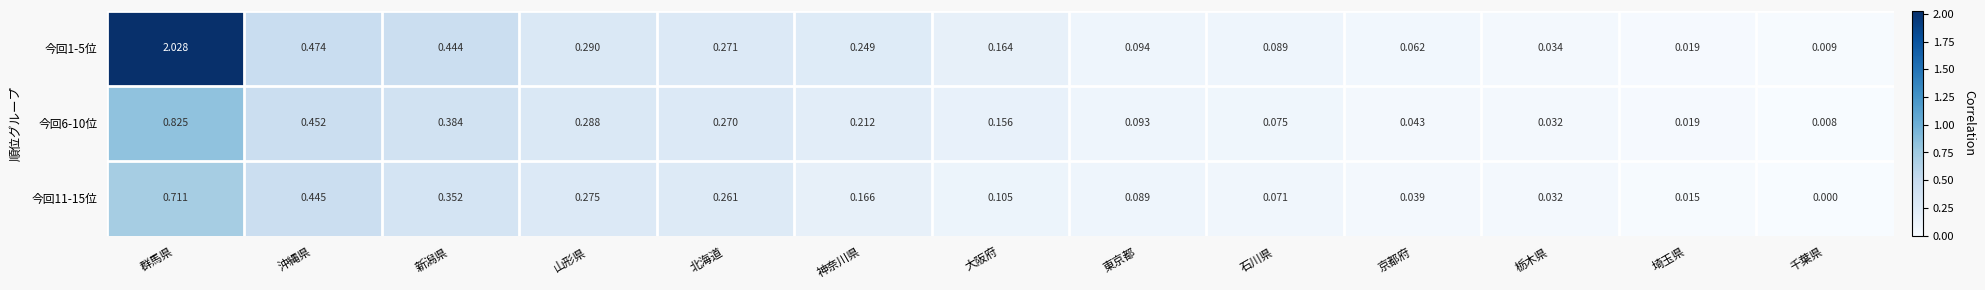

At which label is 今回6-10位 closest to 0?

千葉県